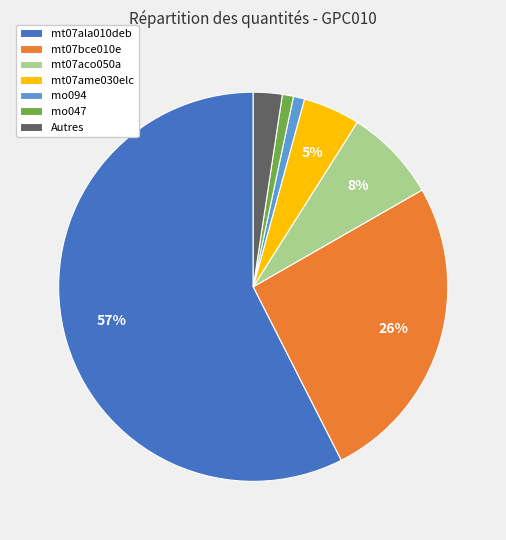

The Autres slice represents 12% of the pie. True or false?

False